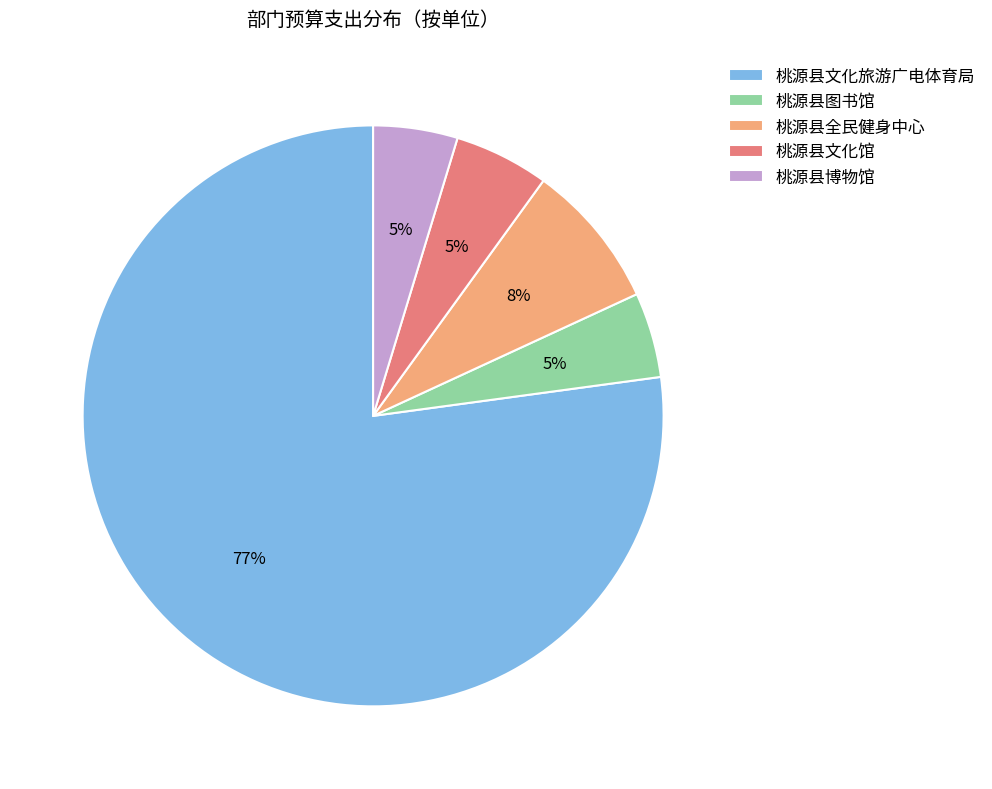

To the nearest percent, what is the difference between the largest and smallest slice percentages?

72%